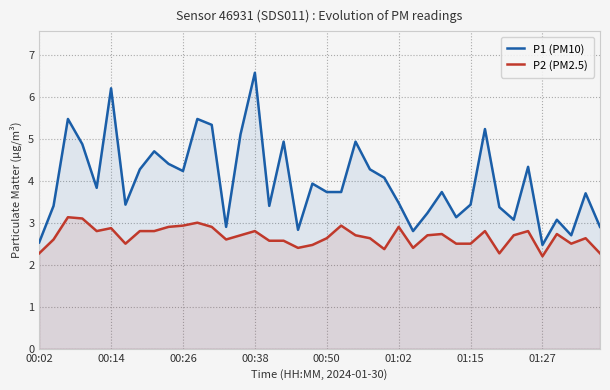

Does the chart have visible grid lines?

Yes